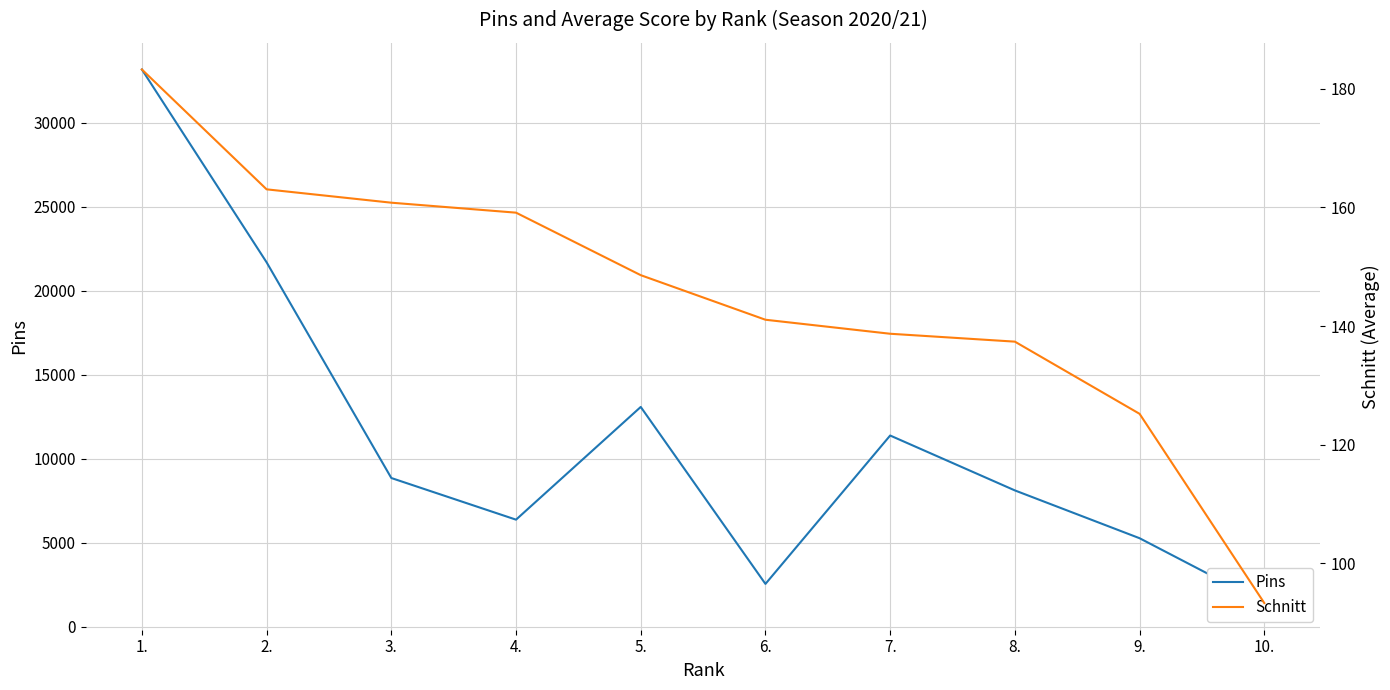

Which has a higher value, 7. or 10.?

7.